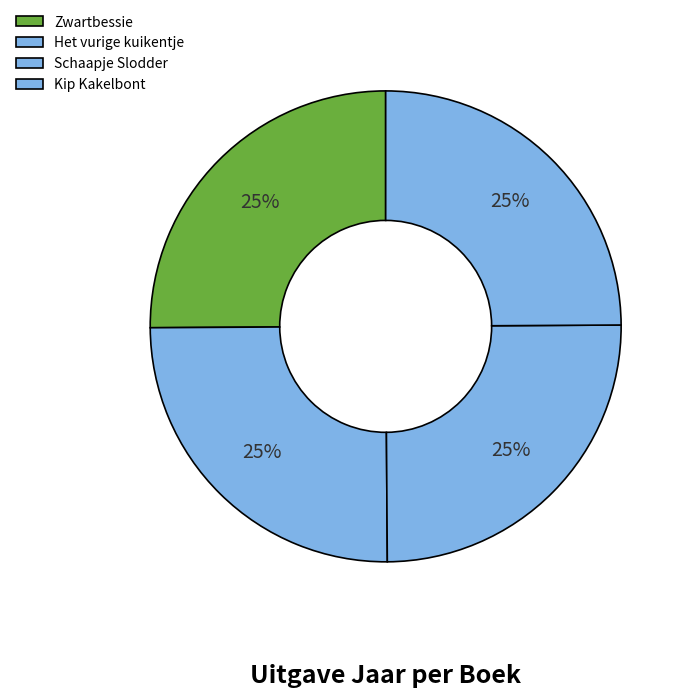

How many segments does this pie chart have?

4